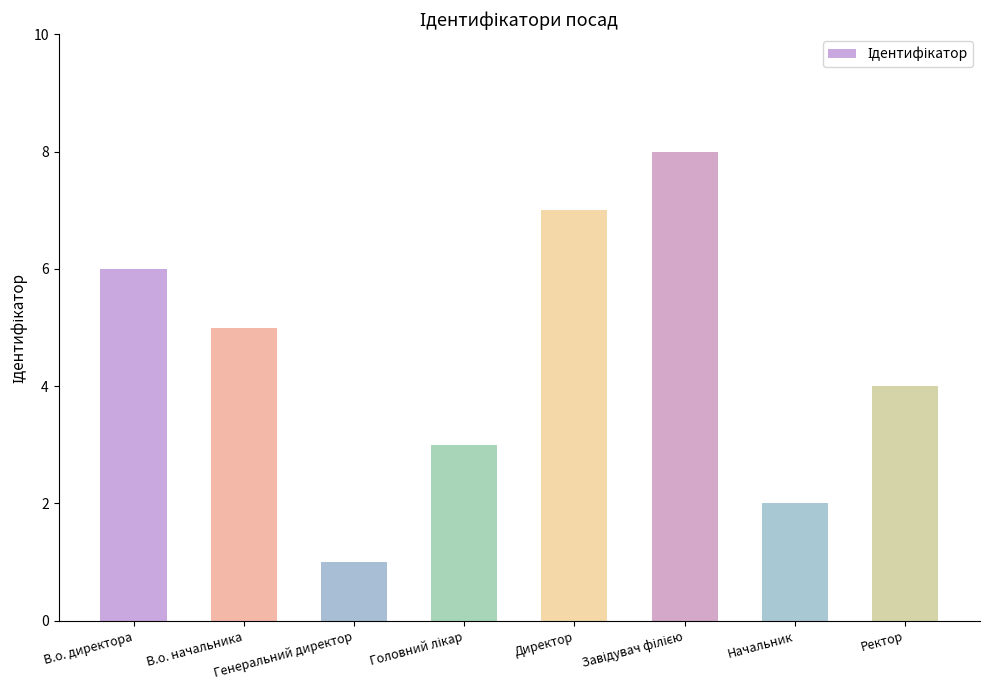

Reading left to right, list all the values displayed in this chart.

6	5	1	3	7	8	2	4